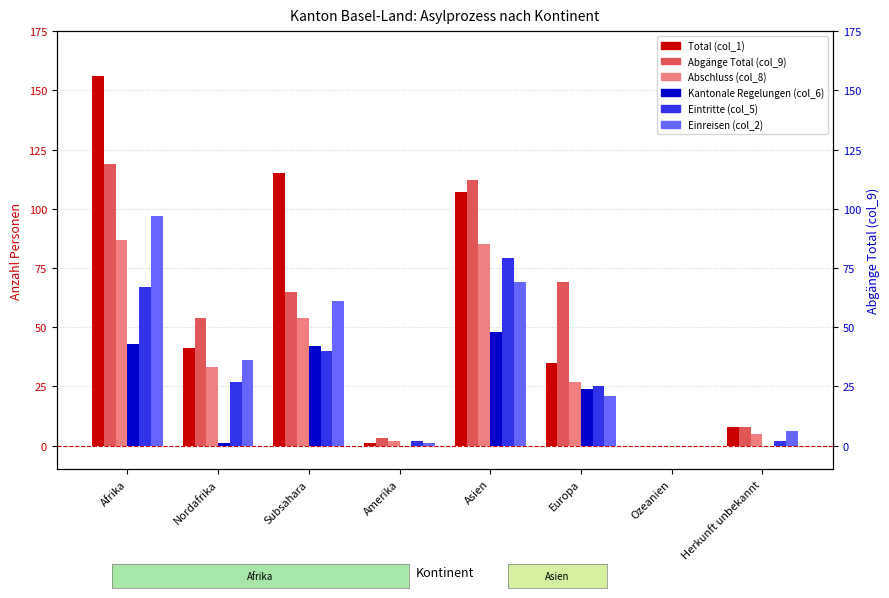

At which label does Kantonale Regelungen (col_6) first exceed 24?

Afrika